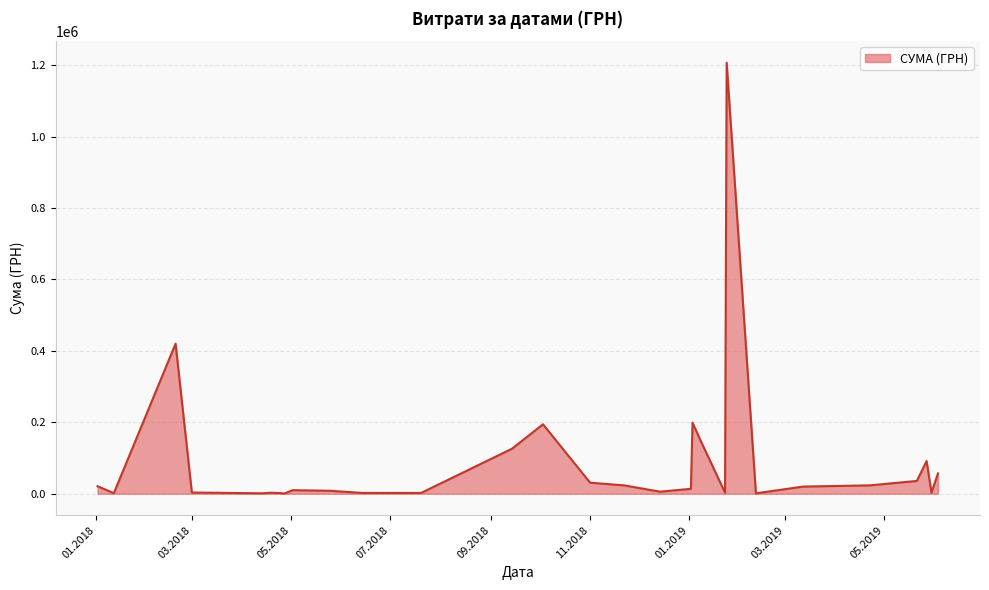

What is the maximum value shown in the chart?

1206537.1